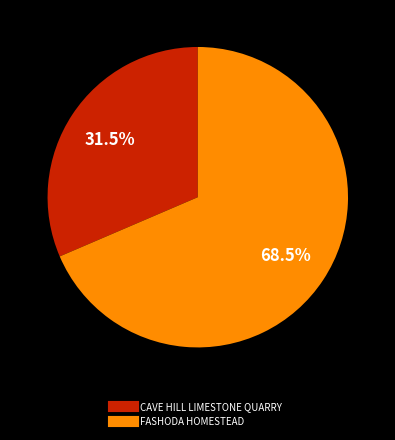

The CAVE HILL LIMESTONE QUARRY slice represents 42% of the pie. True or false?

False